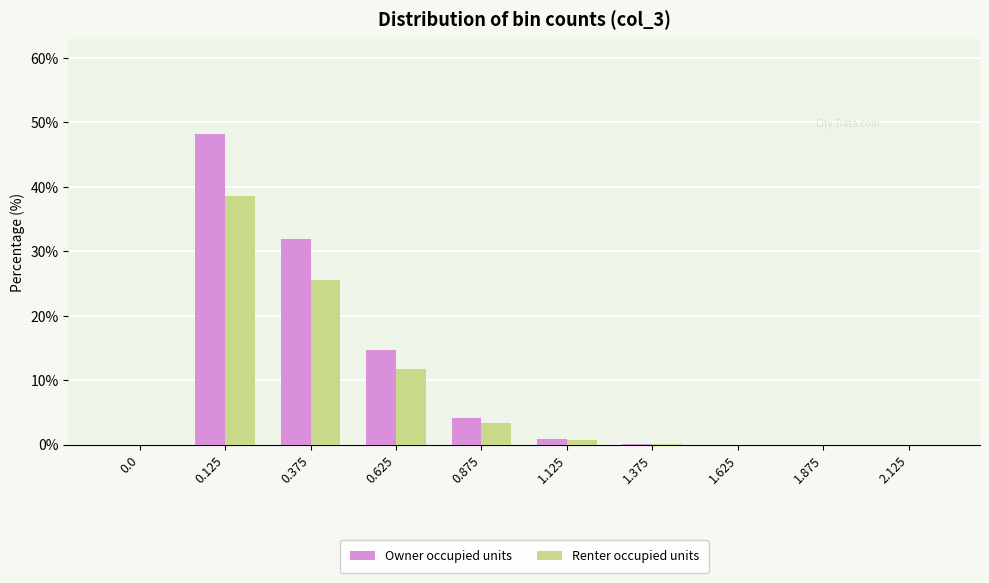

The Owner occupied units series shows 25.0 at 1.875. True or false?

False